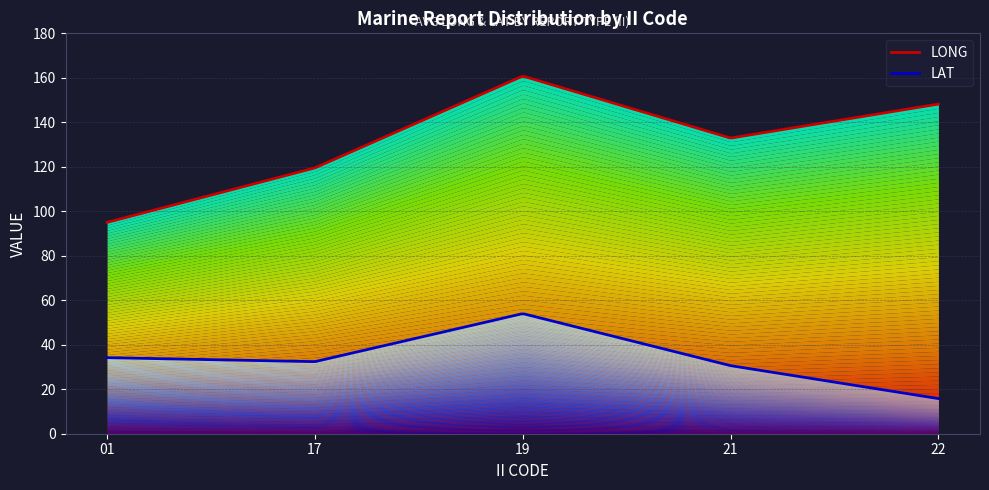

What is the total value across all series at 01?

129.2